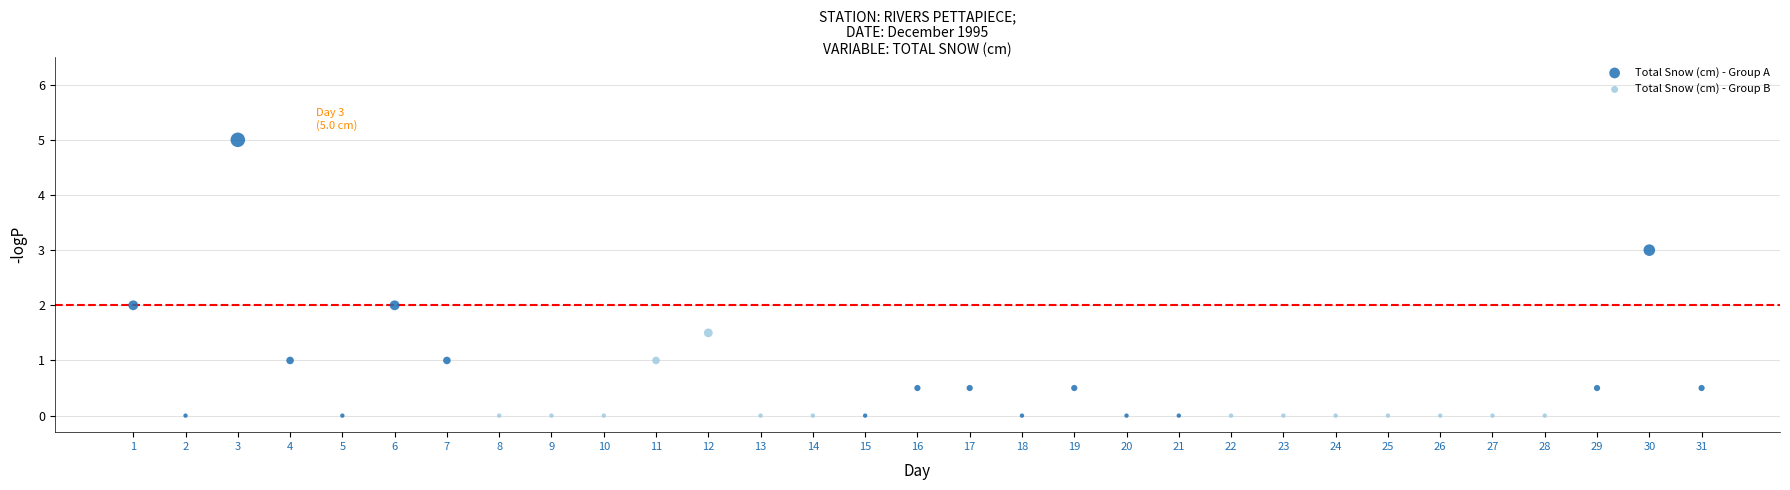

Which series contains the highest Y value?

Total Snow (cm) - Group A